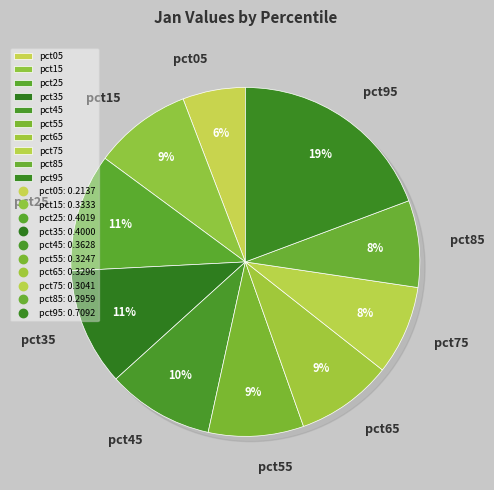

Does pct45 represent more than half of the total?

No